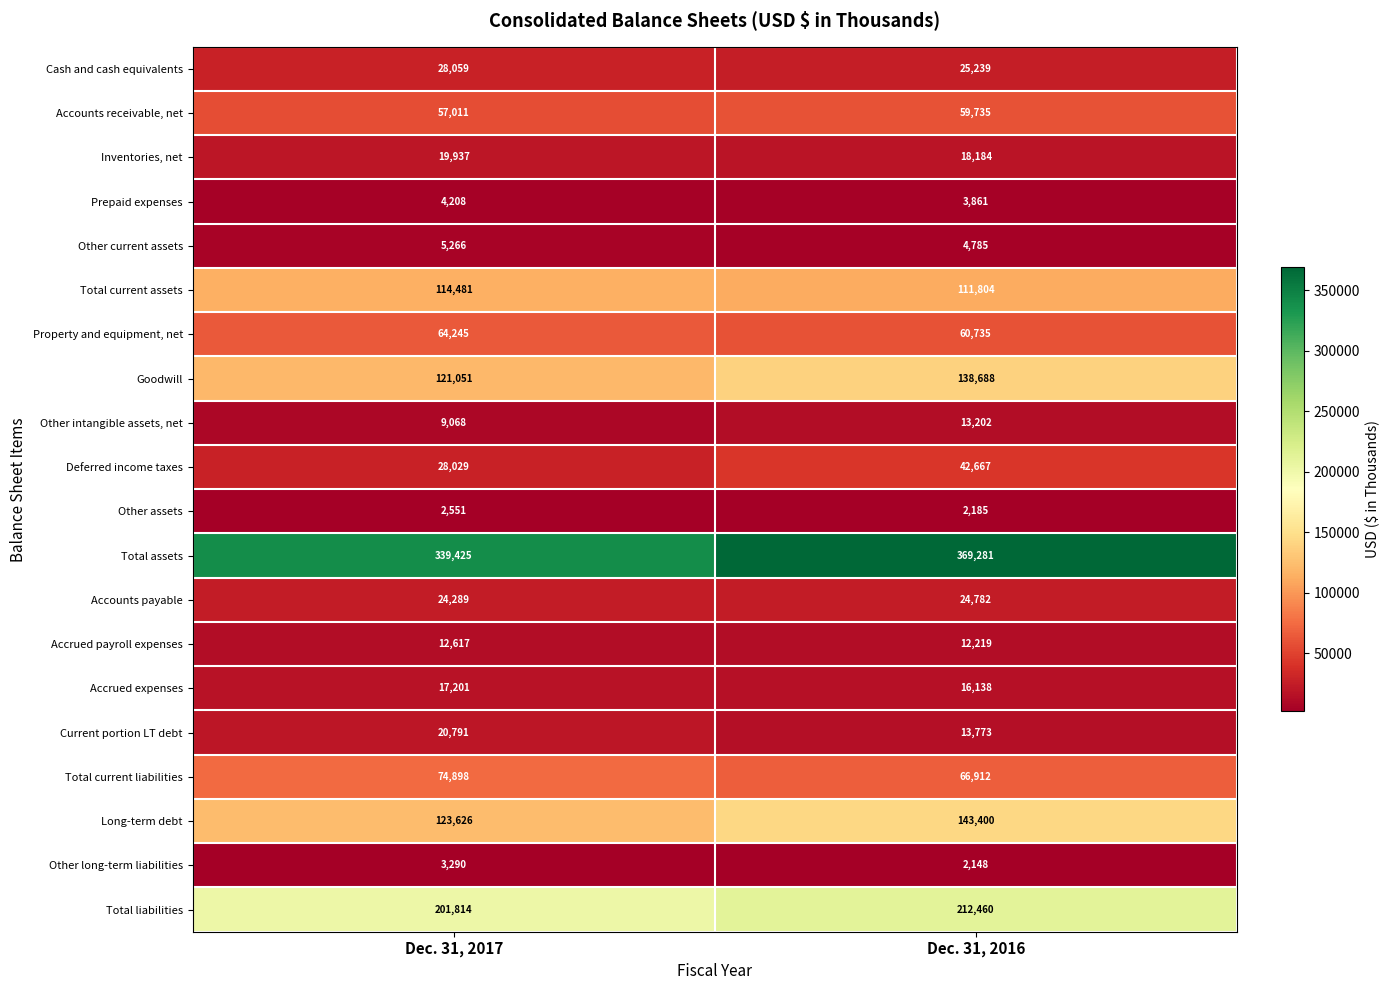

What is the smallest value displayed?

2148